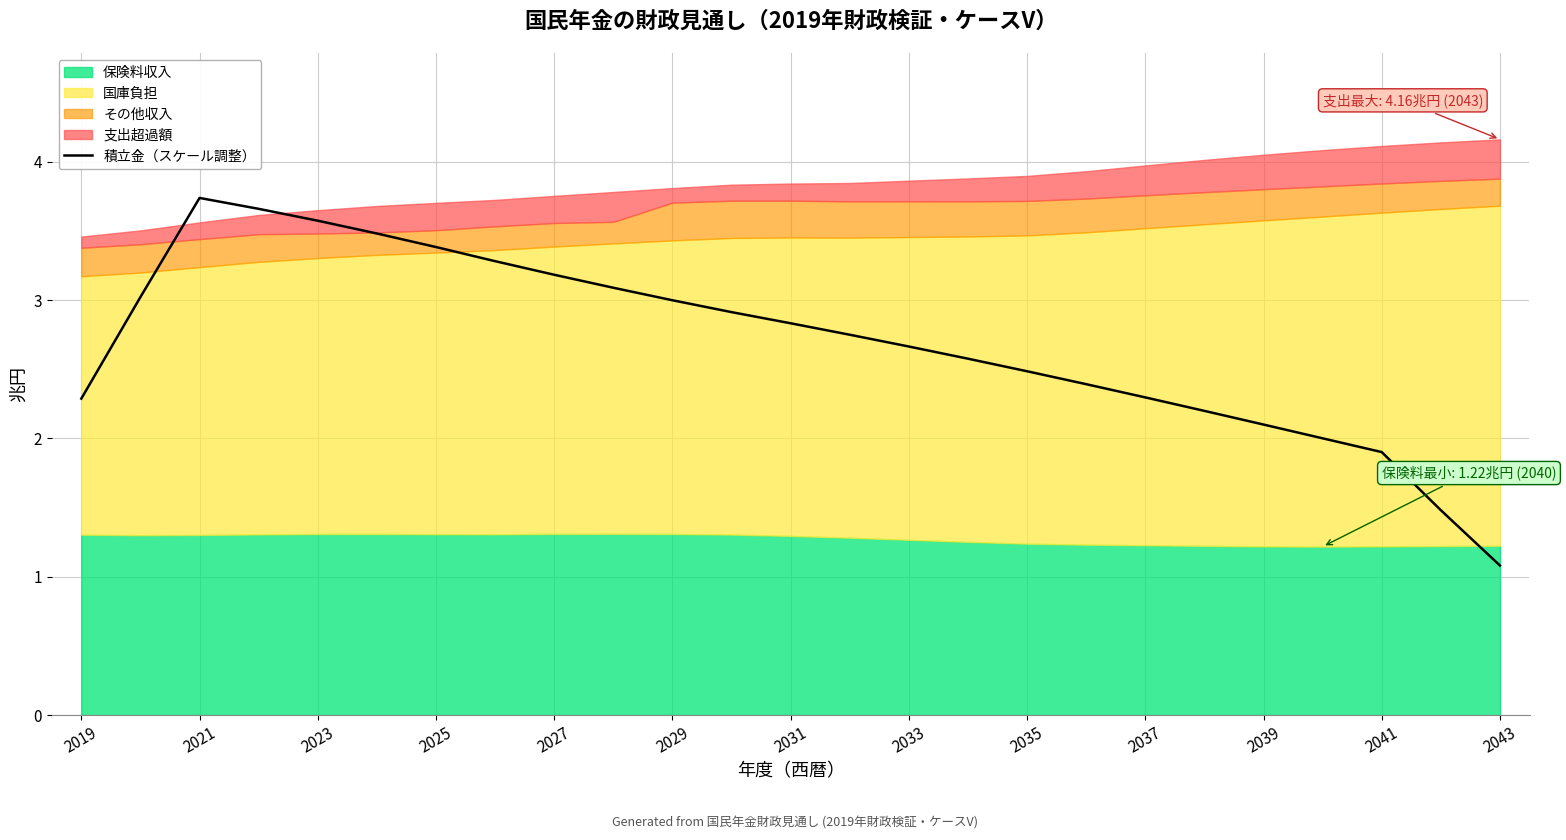

The 積立金（スケール調整） series shows 2.3 at 2037. True or false?

True